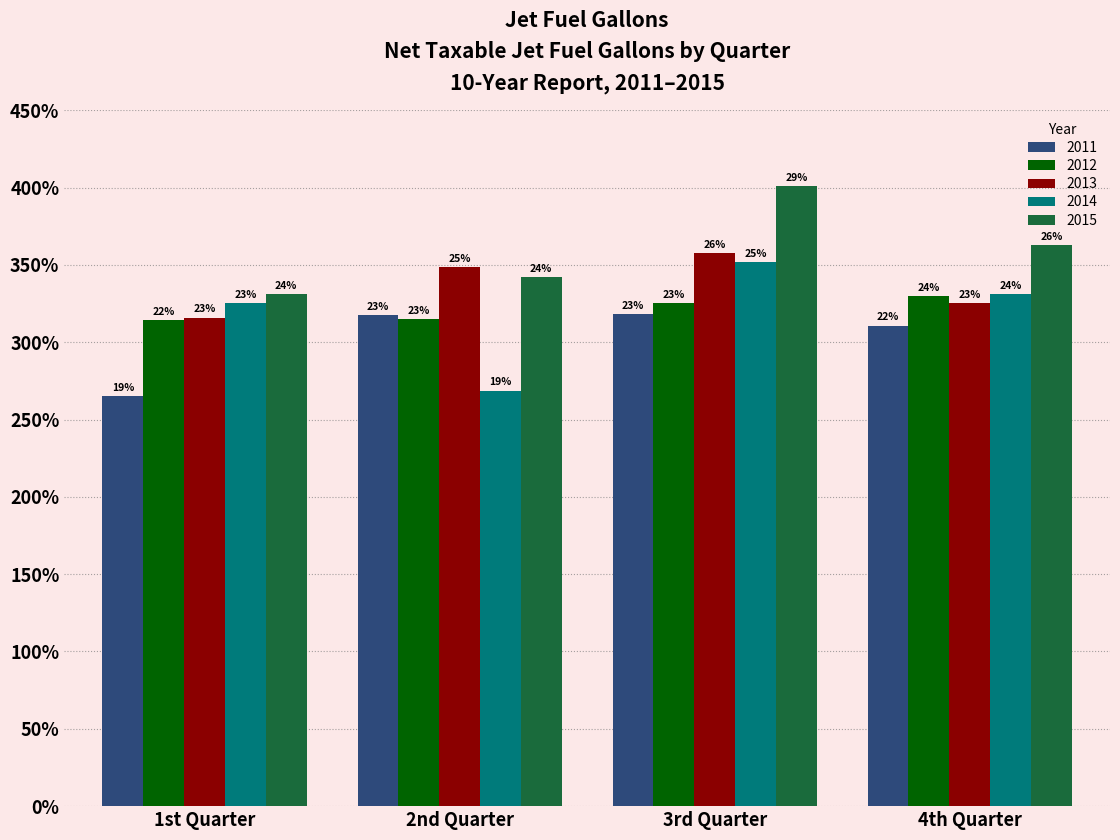

What are all the series names shown in the legend?

2011, 2012, 2013, 2014, 2015